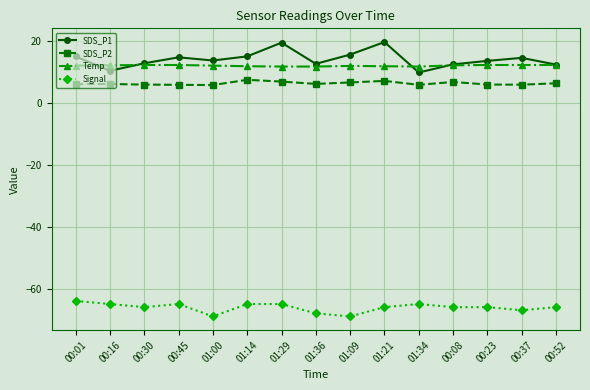

Which series has the largest range (max minus min)?

SDS_P1